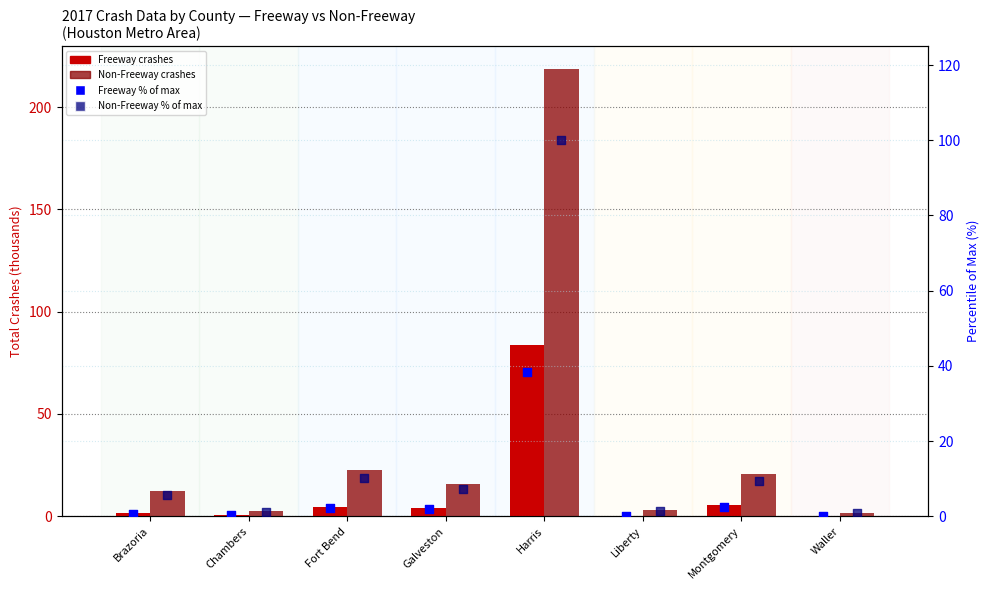

Which series reaches the minimum Y coordinate?

Freeway % of max